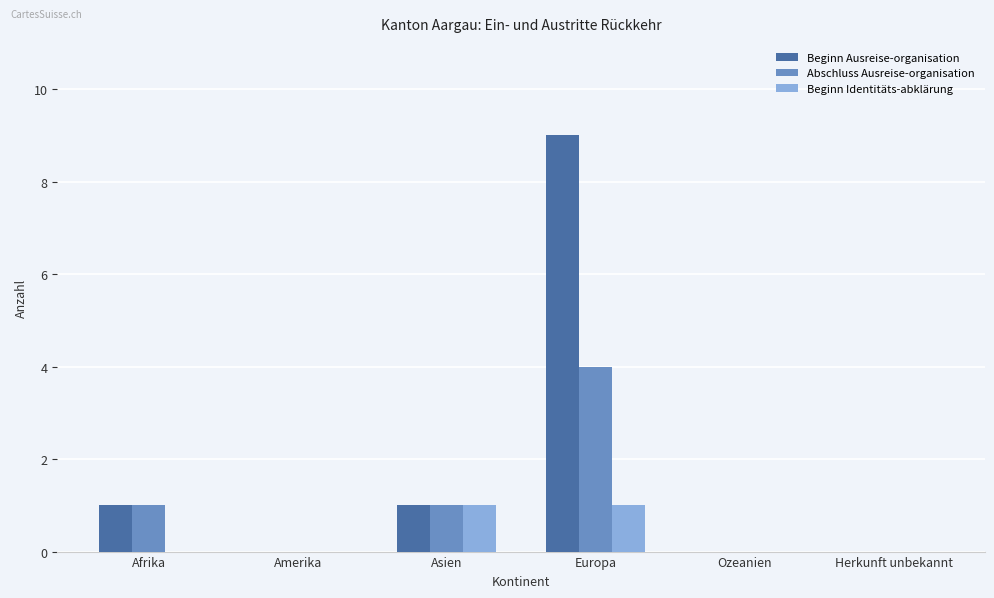

At which category is the sum across all series the highest?

Europa